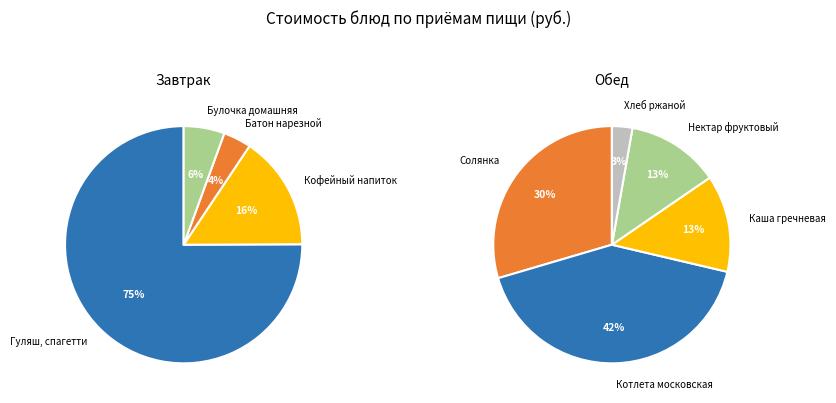

What is the ratio of the value at Булочка домашняя to the value at Нектар фруктовый?

0.4